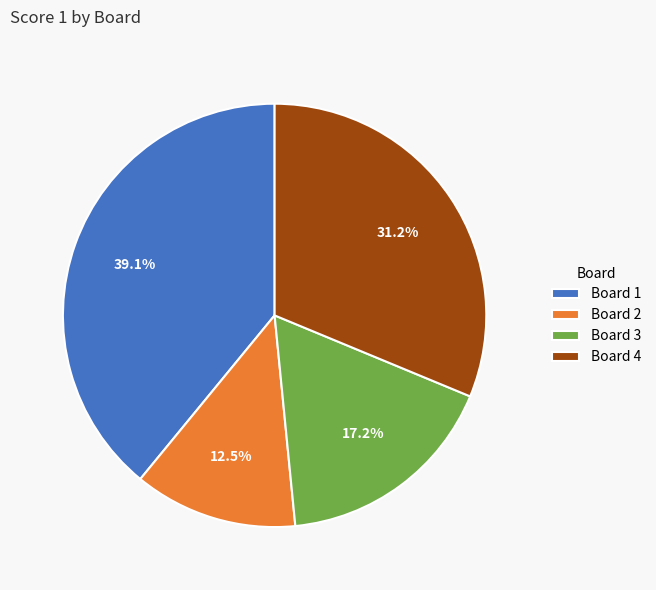

Count the number of slices in the pie.

4